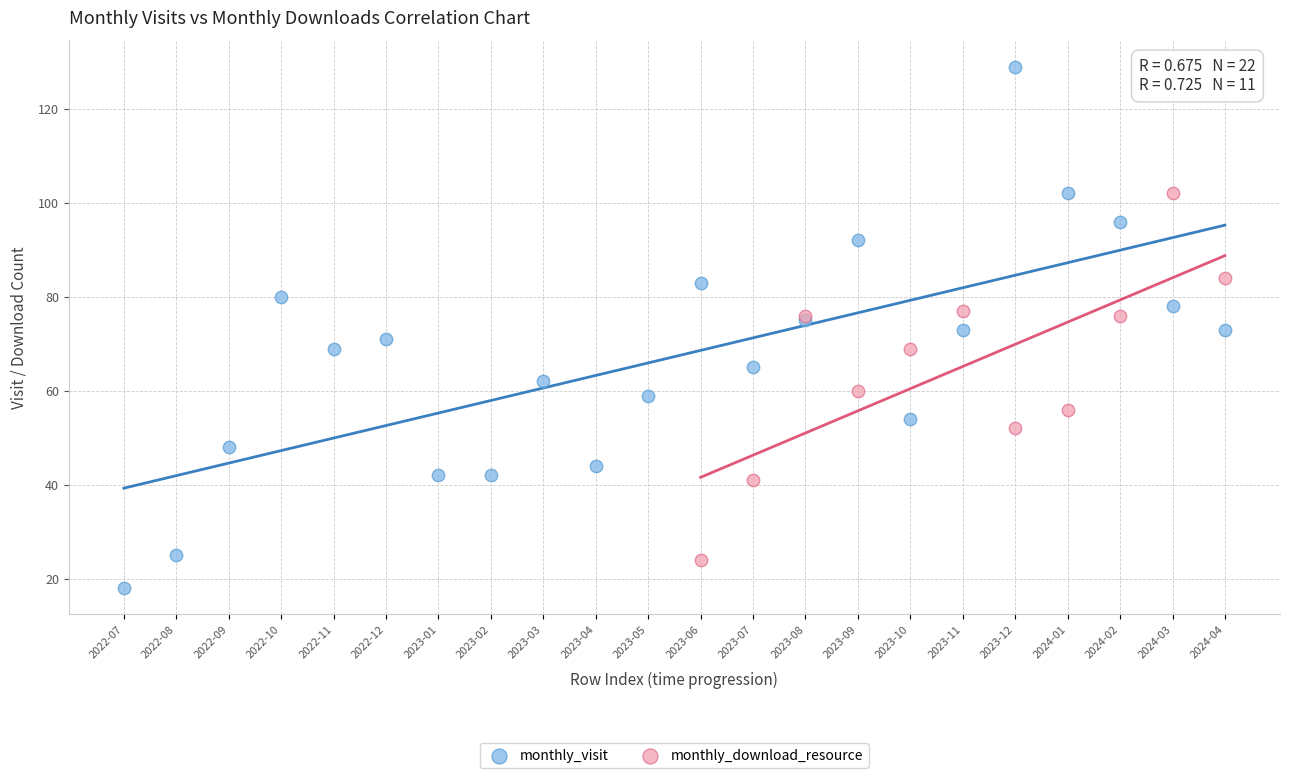

Which series contains the highest Y value?

monthly_visit